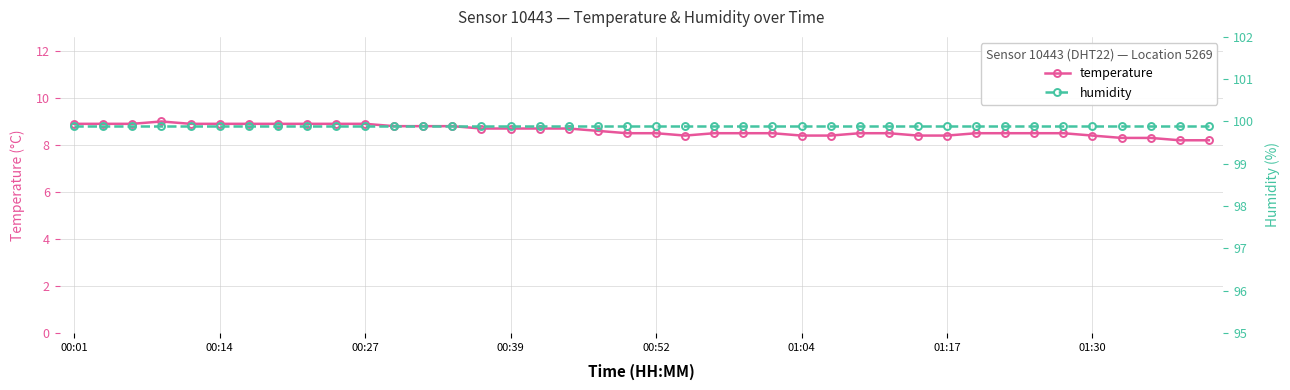

True or false: temperature has more than 0 interior local peaks.

True